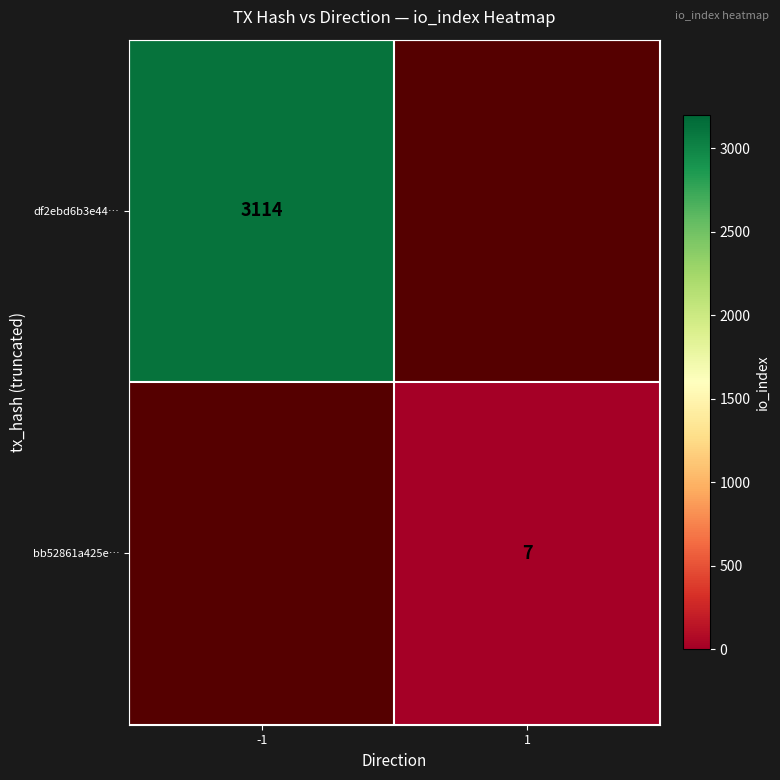

At how many categories does at least one series exceed 149?

1